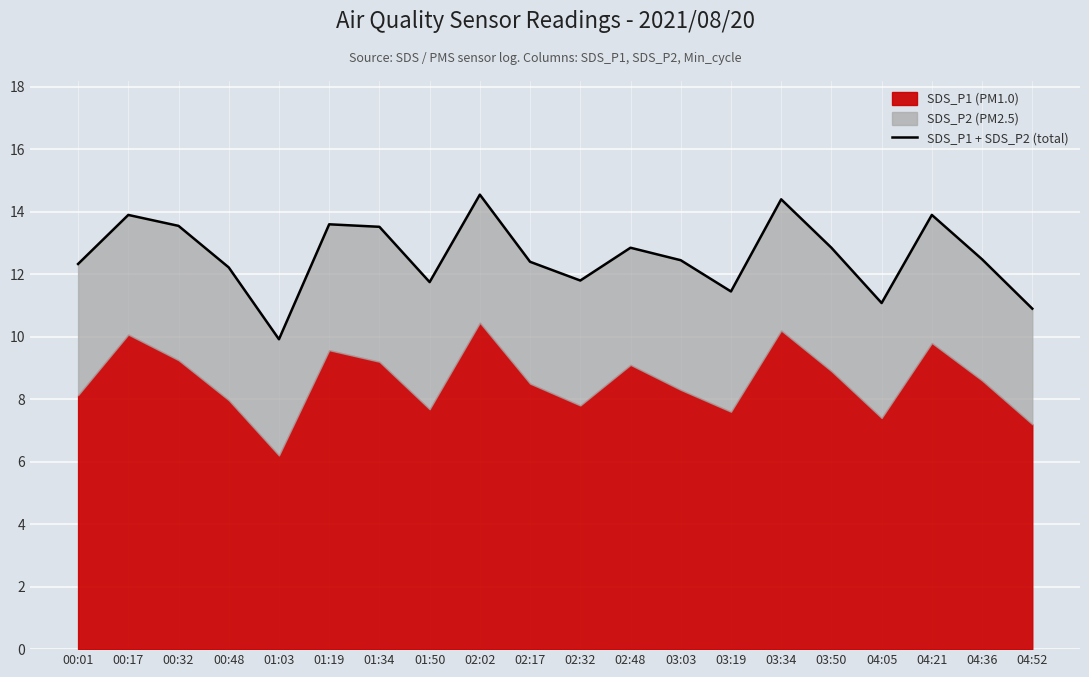

Reading right to left, transcribe all the data shown in this chart.

04:52=10.9	04:36=12.5	04:21=13.9	04:05=11.1	03:50=12.9	03:34=14.4	03:19=11.4	03:03=12.5	02:48=12.8	02:32=11.8	02:17=12.4	02:02=14.5	01:50=11.8	01:34=13.5	01:19=13.6	01:03=9.9	00:48=12.2	00:32=13.6	00:17=13.9	00:01=12.3